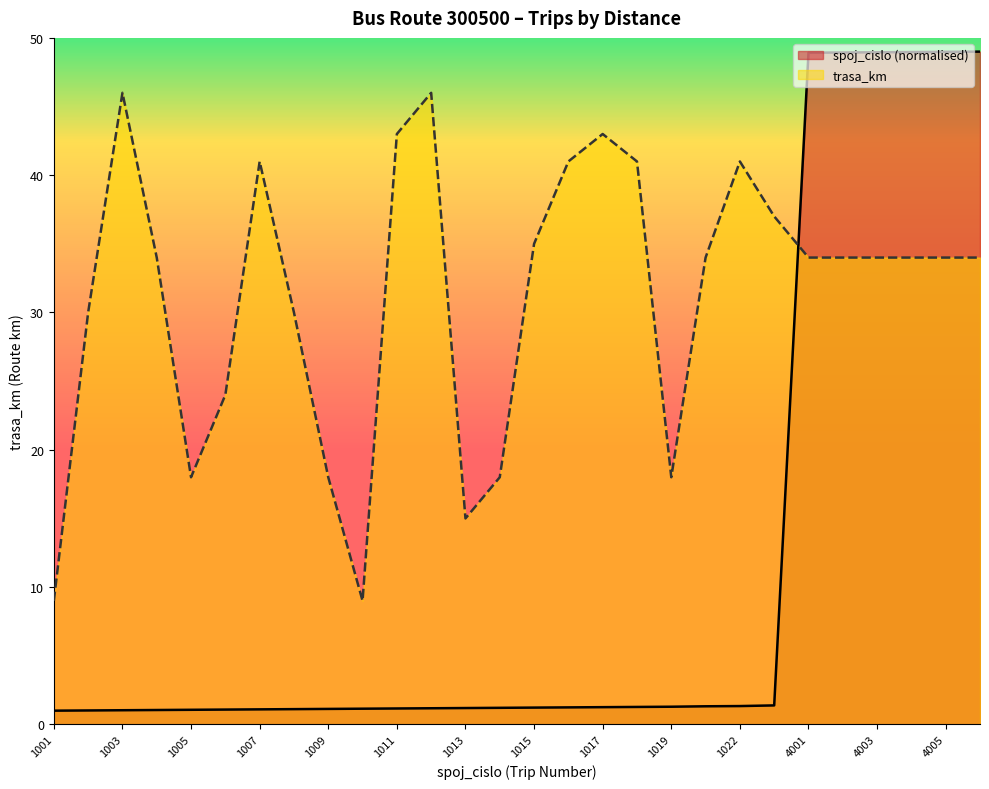

Which series has the largest range (max minus min)?

spoj_cislo (normalised)